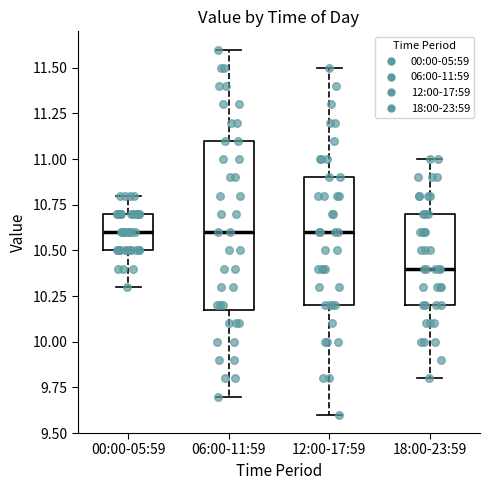

Comparing the boxes themselves (not the whiskers), which one is the tallest?

06:00-11:59